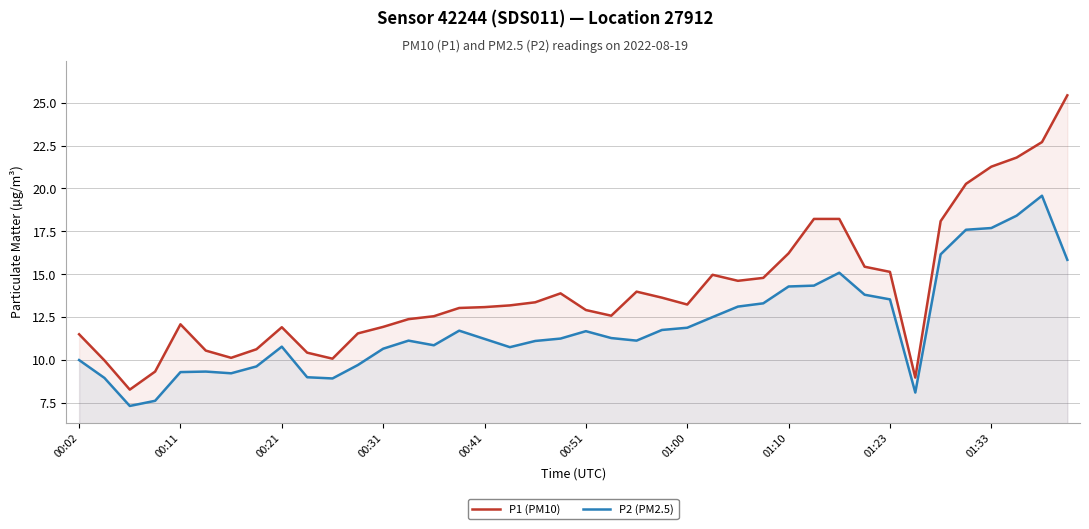

What is the maximum value shown in the chart?

25.4